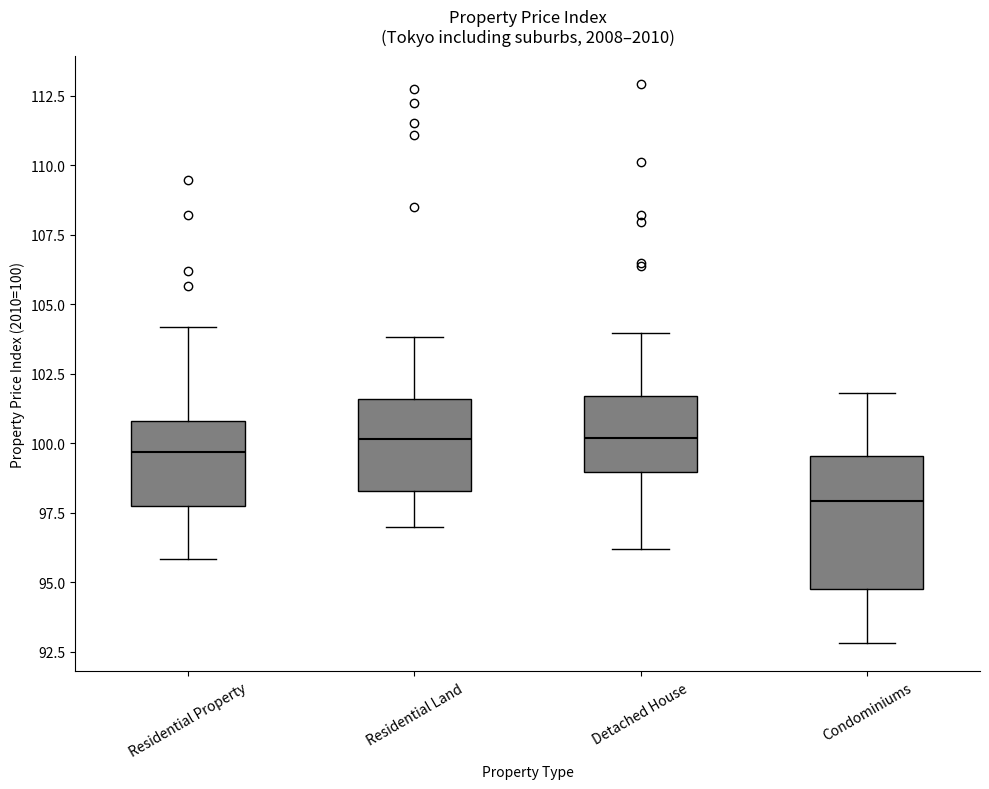

Reading left to right, transcribe this box plot: for each box, give where its median line is, the range the box spans, and where its two whiskers end, as read against the y-axis. The values are not printed on the chart, so give them approximately, as read against the axis.

Residential Property: median 99.5, box 97.5 to 101.0, whiskers 96.0 to 104.0
Residential Land: median 100.0, box 98.5 to 101.5, whiskers 97.0 to 104.0
Detached House: median 100.0, box 99.0 to 101.5, whiskers 96.0 to 104.0
Condominiums: median 98.0, box 94.5 to 99.5, whiskers 93.0 to 102.0